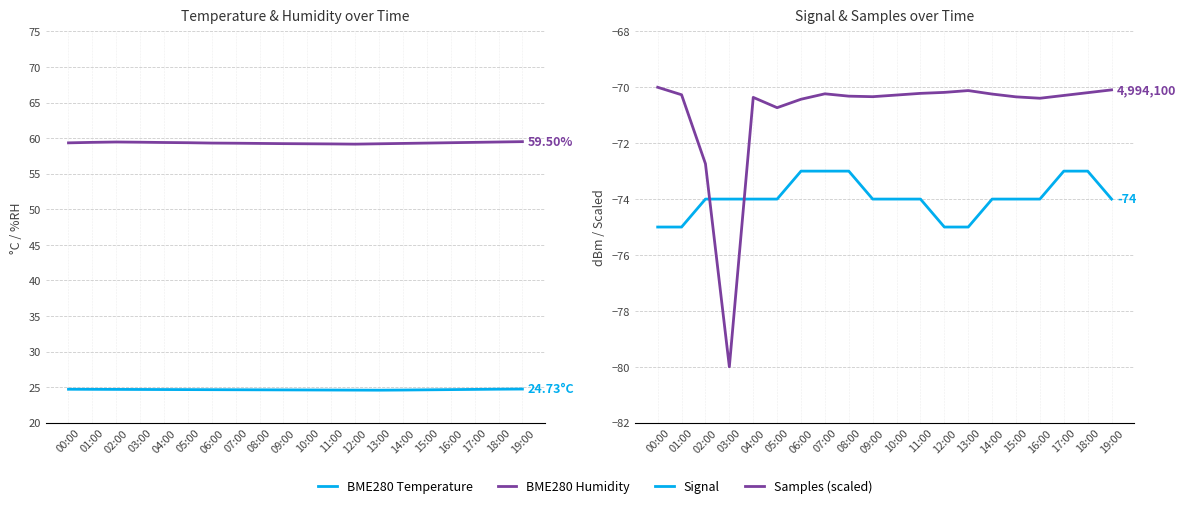

Count the Signal values in the range -74 to -73.

16